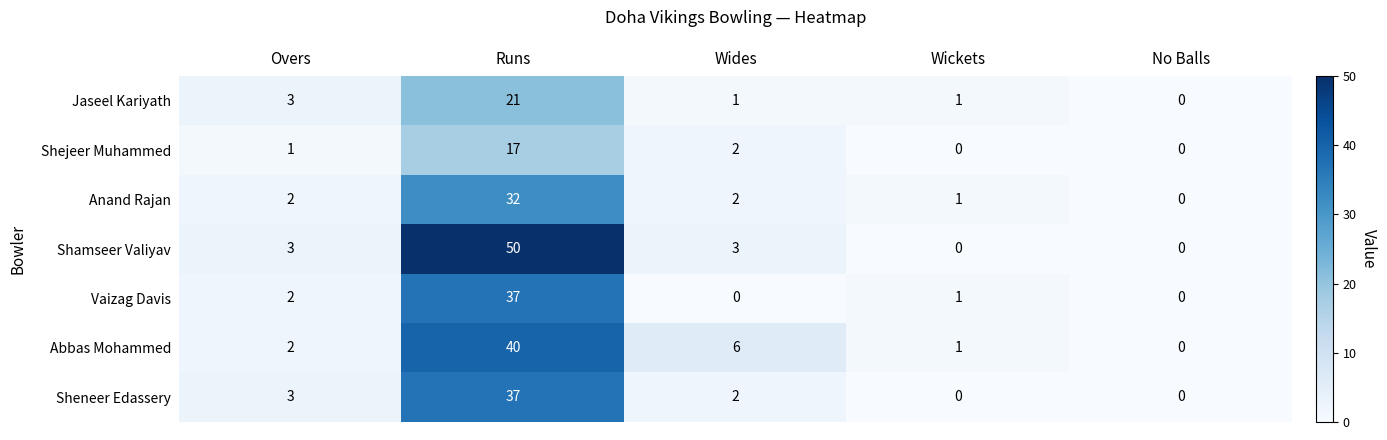

What is the difference between the second highest and minimum values in the Sheneer Edassery series?

3